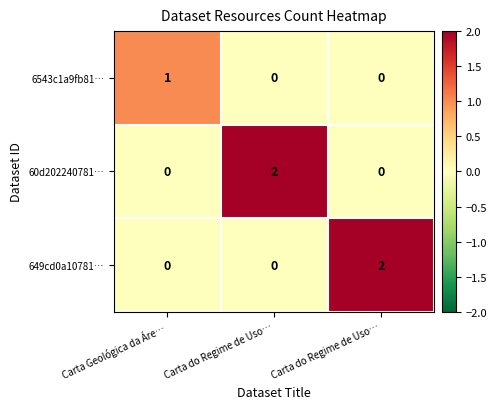

At which category is the sum across all series the highest?

Carta do Regime de Uso…